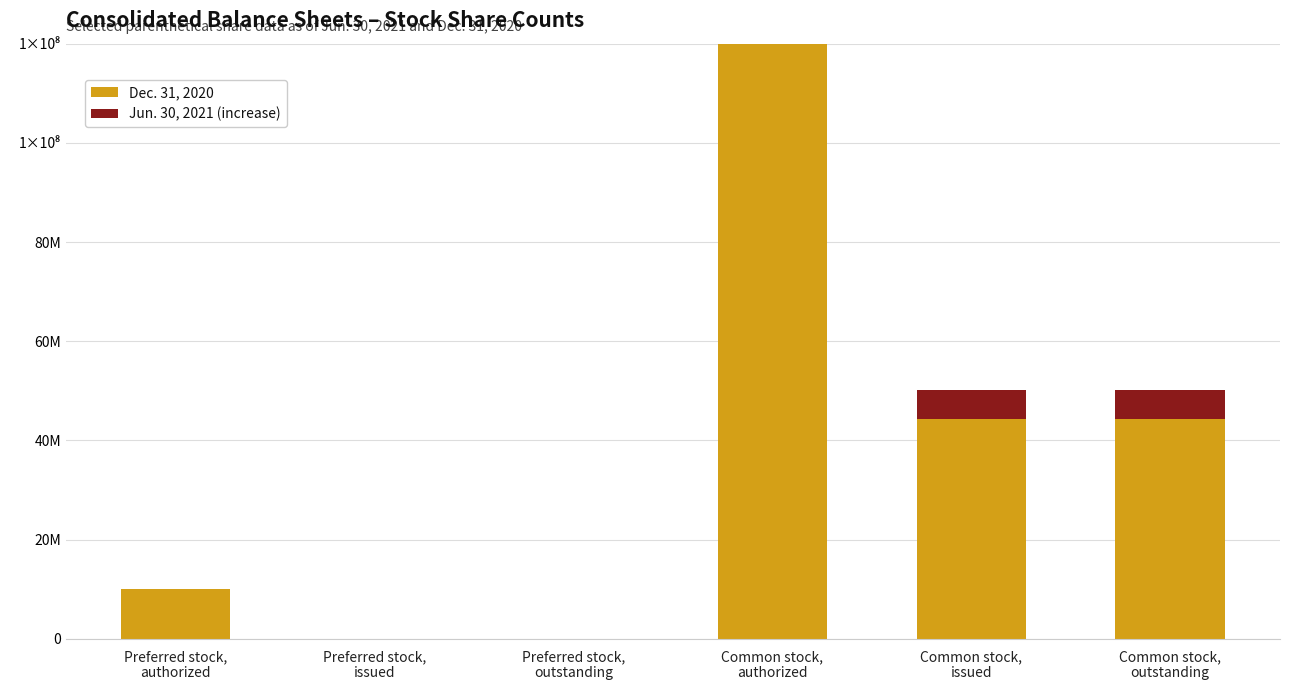

Are the bars grouped side by side (vs. stacked)?

No